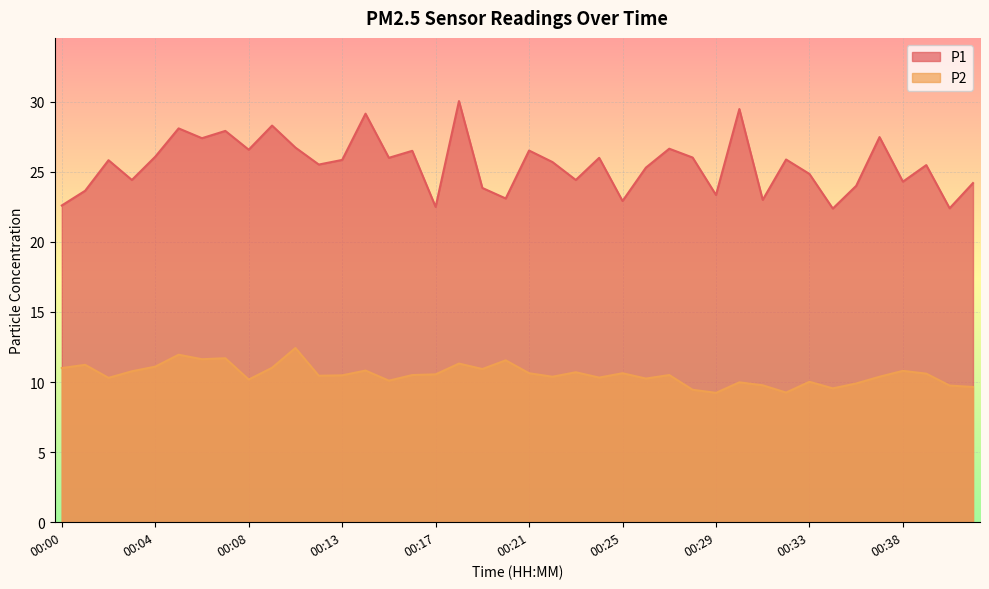

True or false: P1 and P2 cross at least once.

False